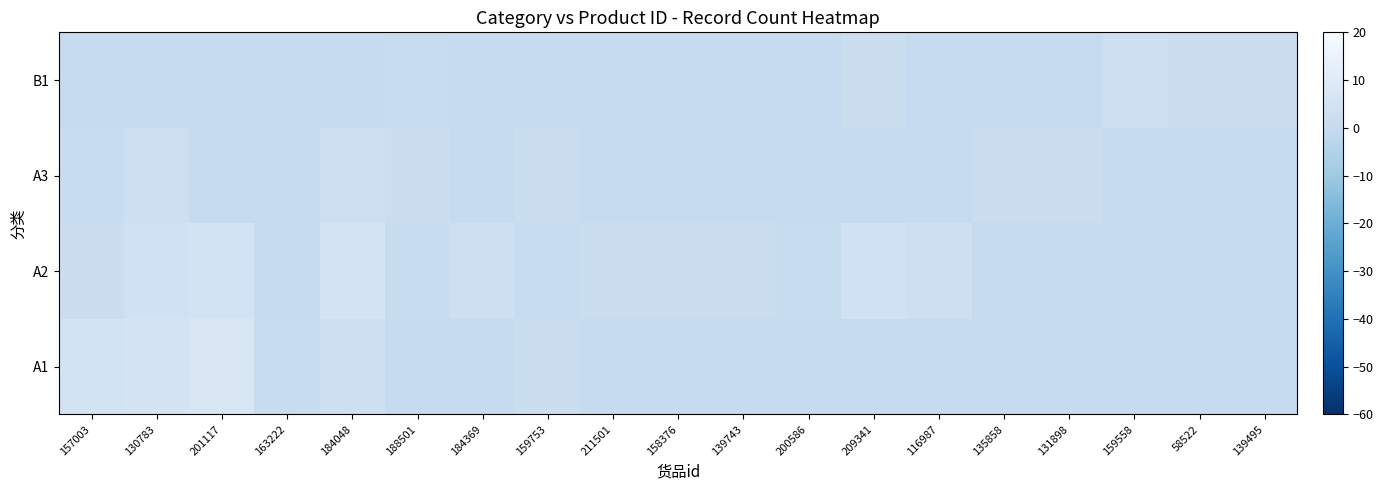

What is the spread (max minus min) of values at 116987?

3